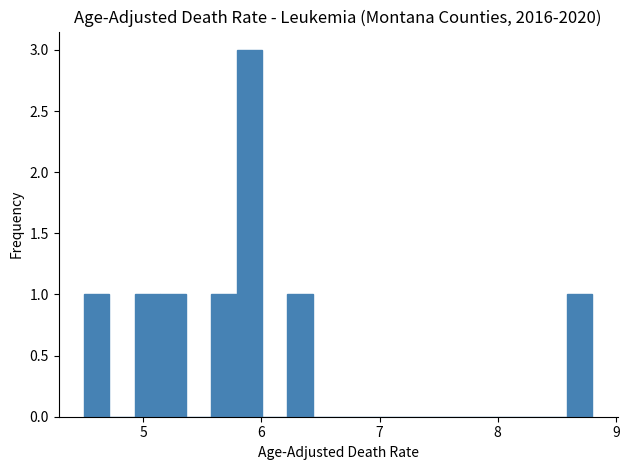

Around what value on the x-axis is the tallest bar? Give the approximate position of its centre, as read against the axis.

5.9